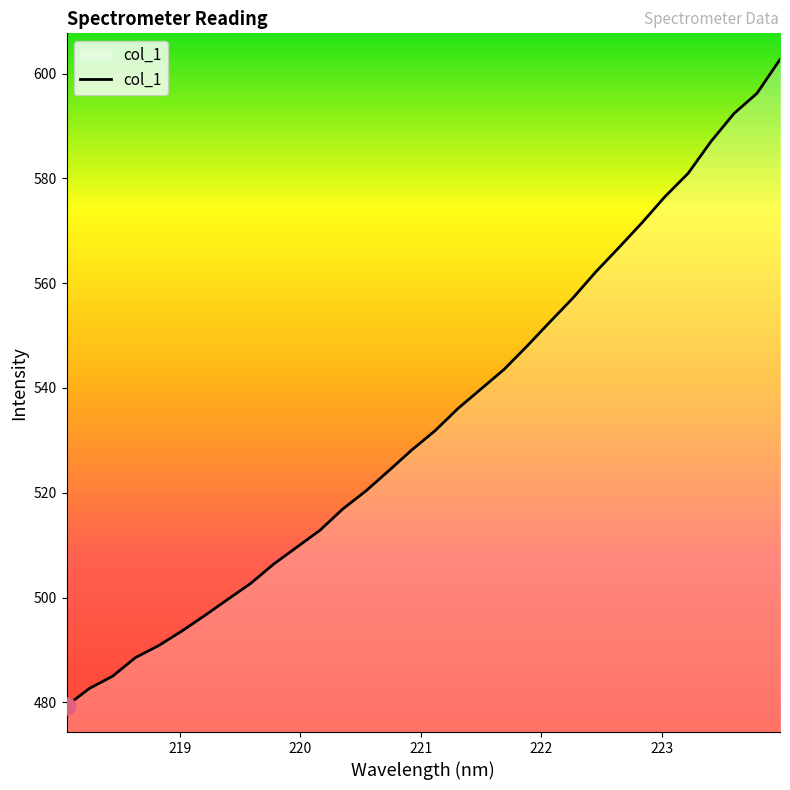

What is the smallest value displayed?

479.3